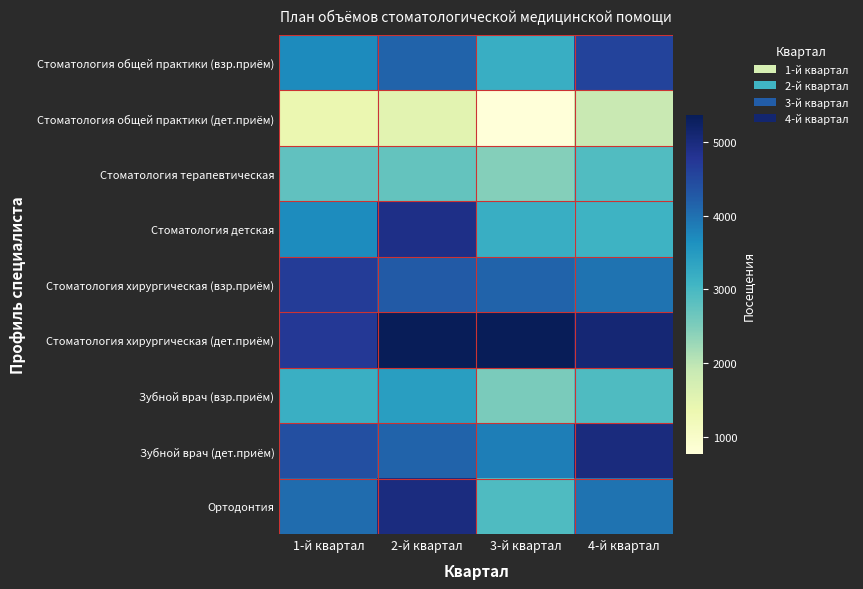

Which has a higher value, 3-й квартал or 2-й квартал?

2-й квартал